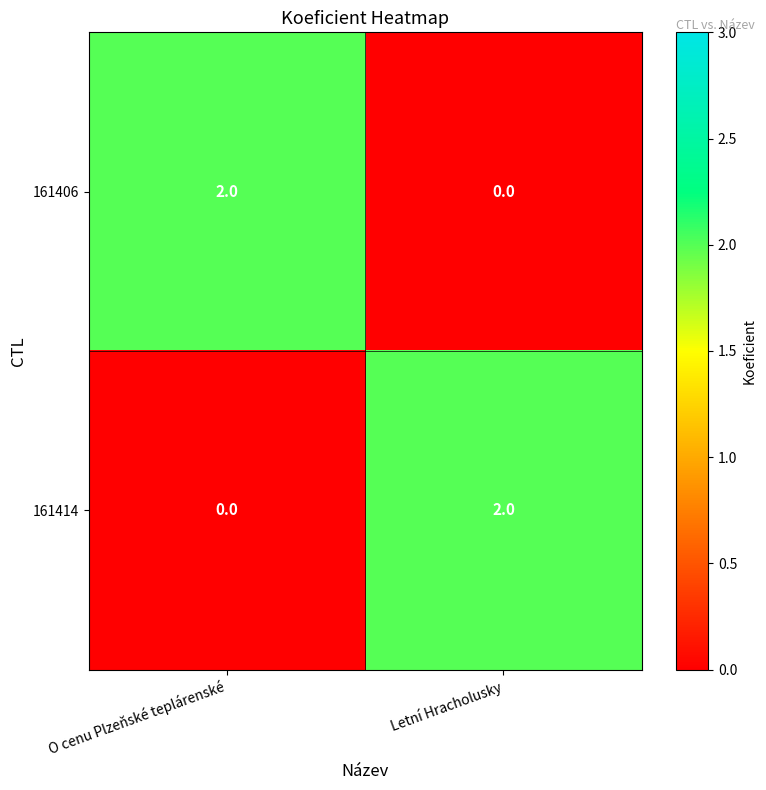

Reading left to right, list all the values displayed in this chart.

161406: O cenu Plzeňské teplárenské=2	Letní Hracholusky=0
161414: O cenu Plzeňské teplárenské=0	Letní Hracholusky=2